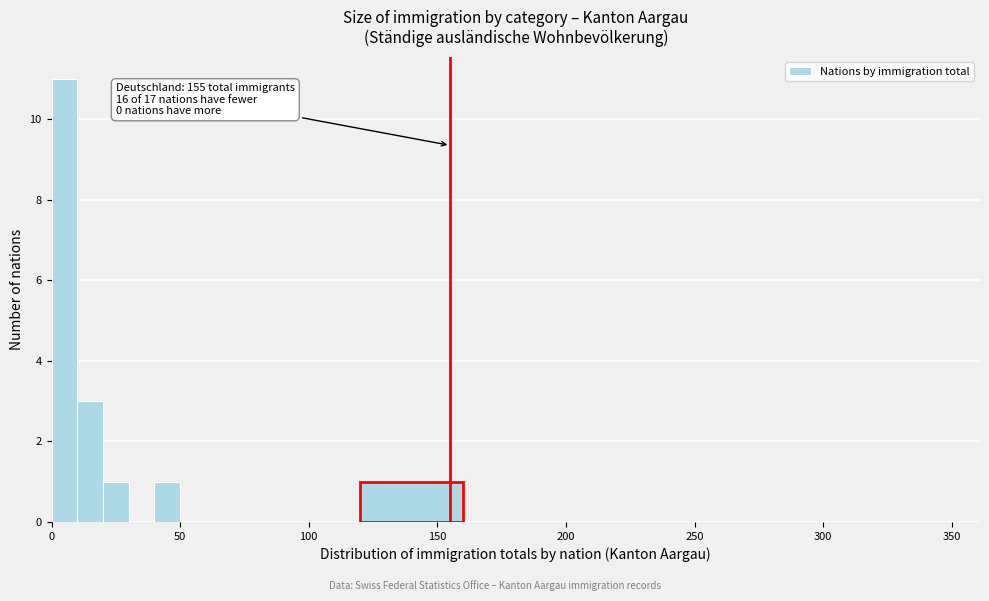

Read against the x-axis, roughly where is the centre of the tallest bar?

5